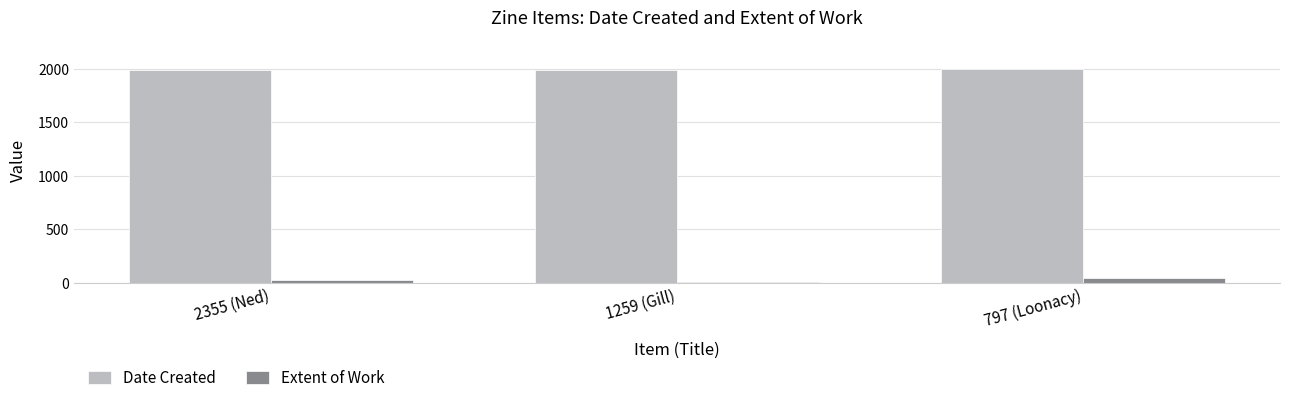

What are all the series names shown in the legend?

Date Created, Extent of Work